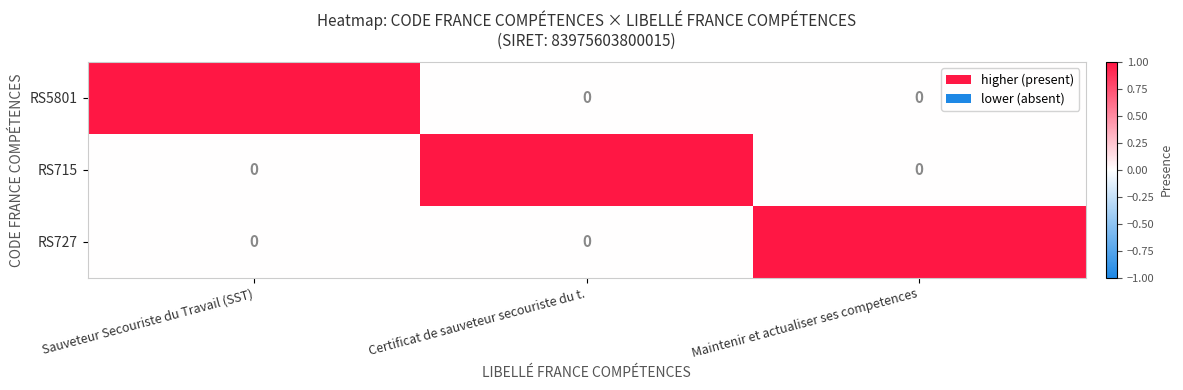

Count the RS727 values in the range 0 to 1.

3